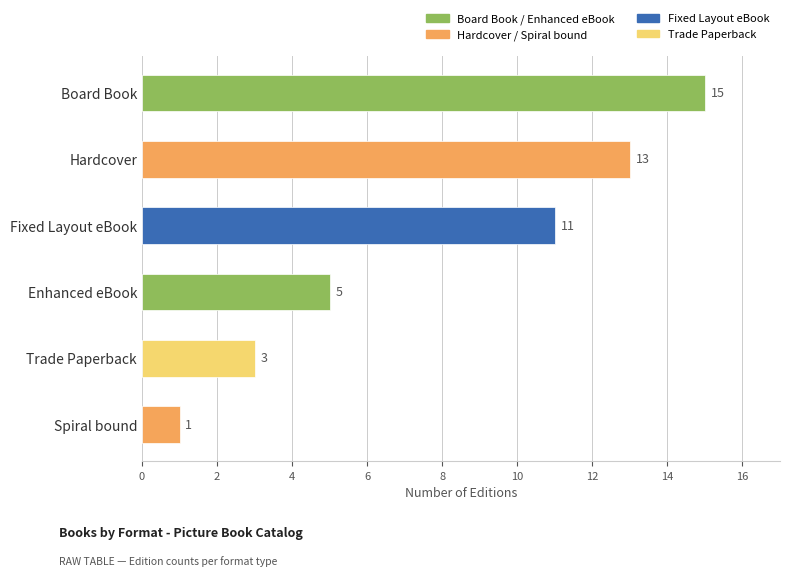

What is the label of the 4th bar from the top?

Enhanced eBook